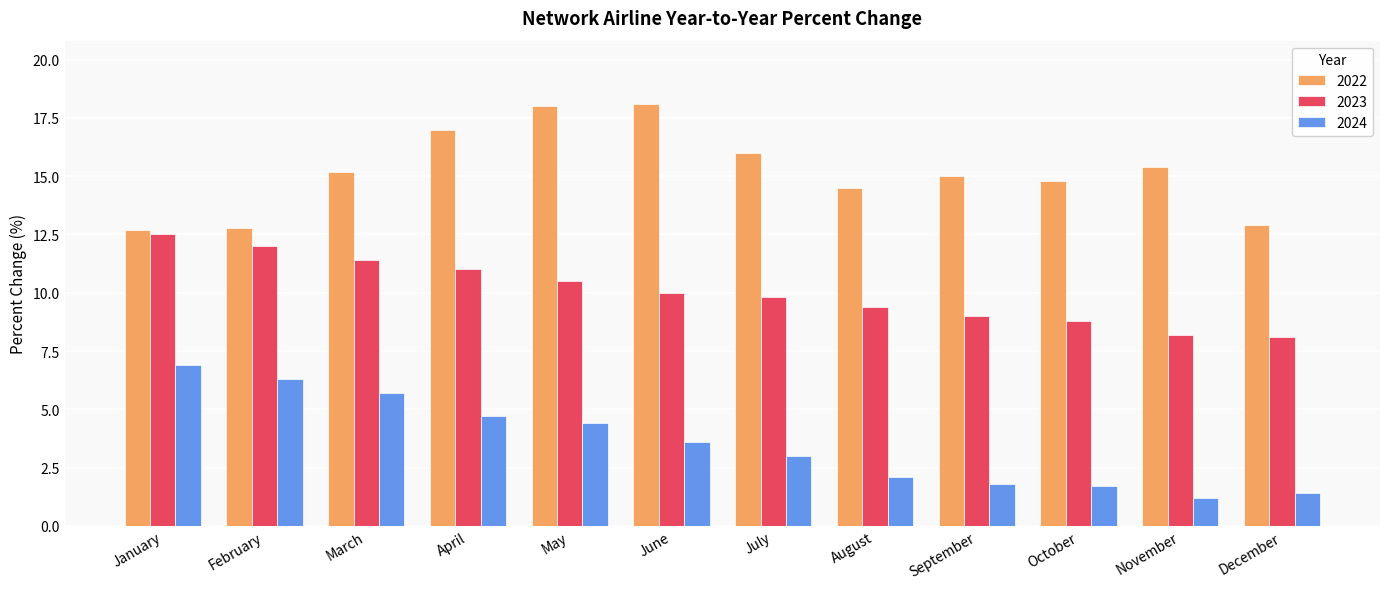

At which category does the chart reach its minimum across all series?

November